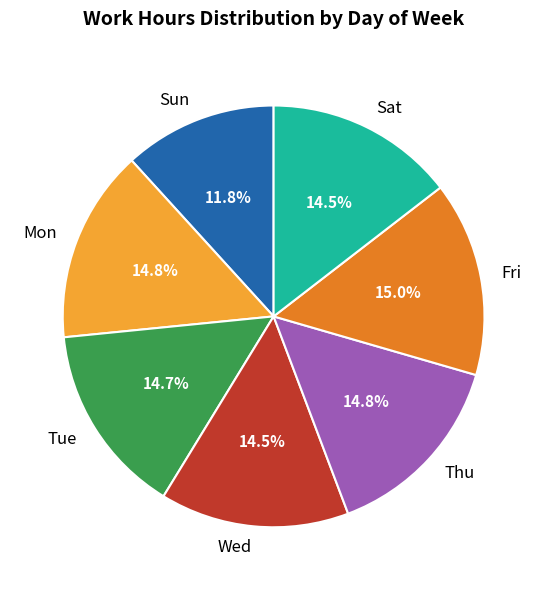

What portion of the pie excludes Wed?

85.5%